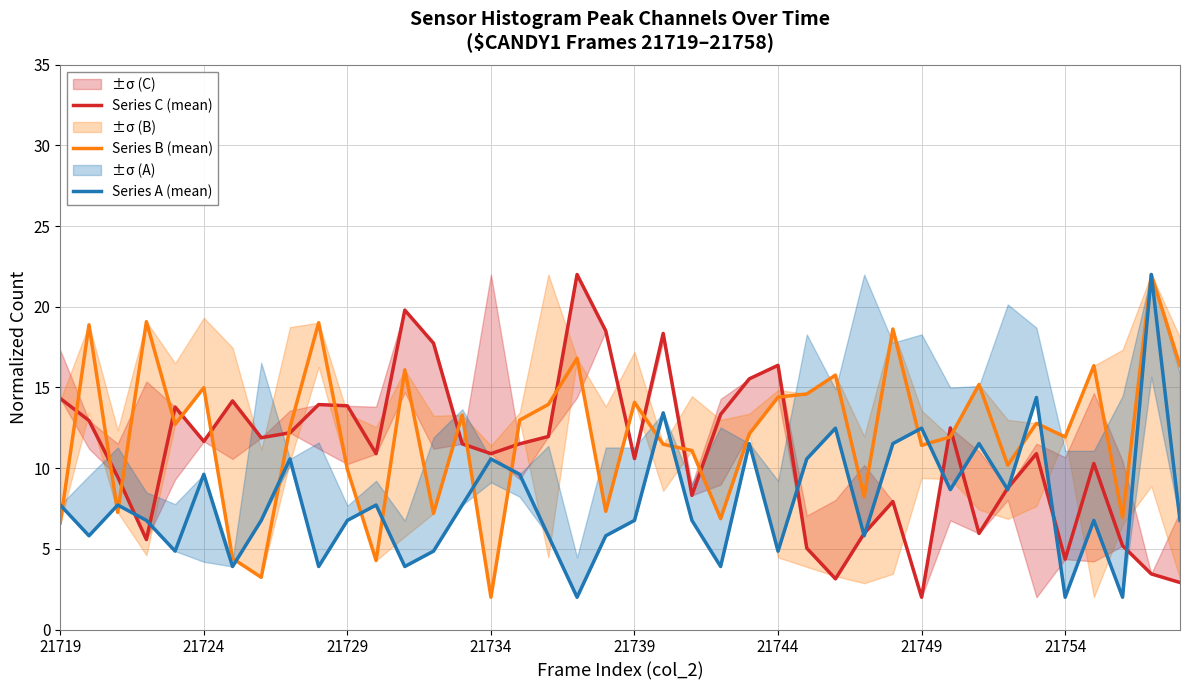

Rank the series by their average value, from lowest to highest.

Series A (mean), Series C (mean), Series B (mean)